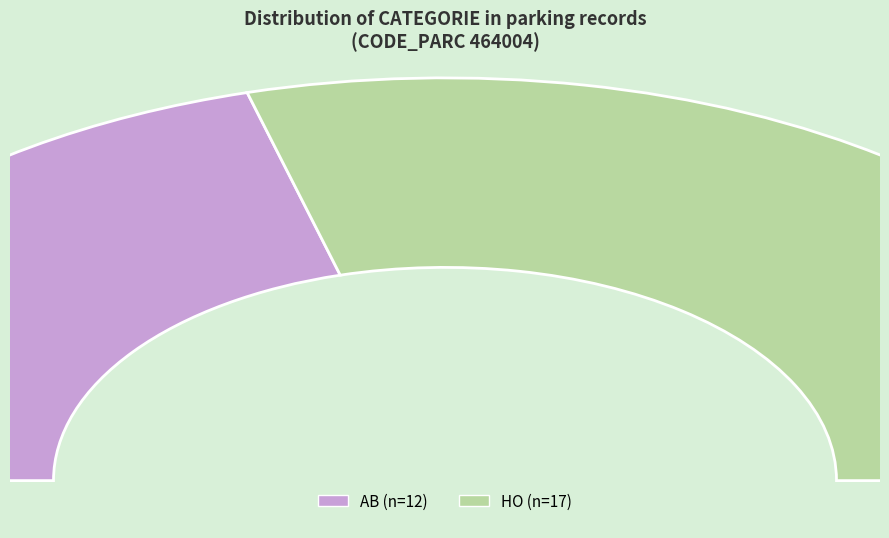

What is the ratio of the value at HO to the value at AB?

1.4